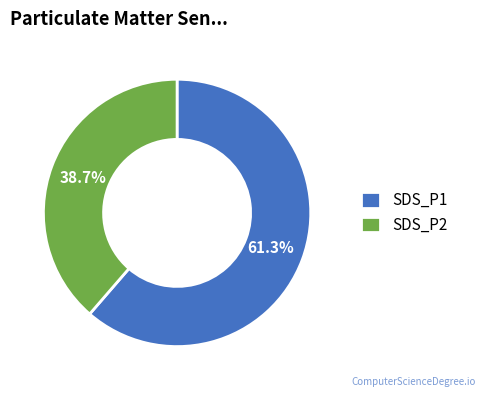

Is SDS_P1 the majority of the pie?

Yes